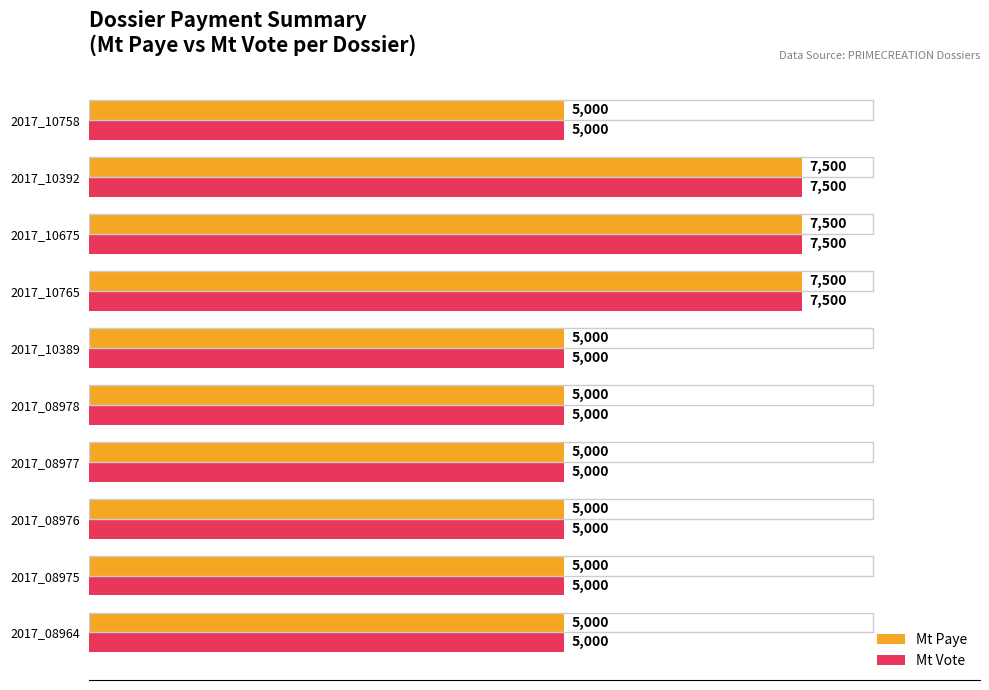

Count the Mt Paye values in the range 5000 to 7500.

10